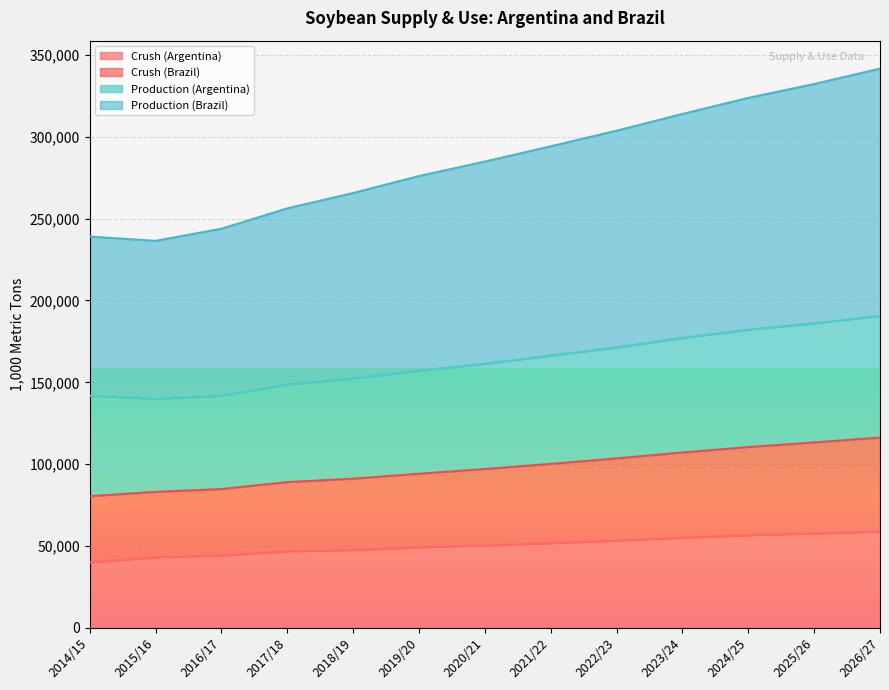

How many lines are shown in the chart?

4